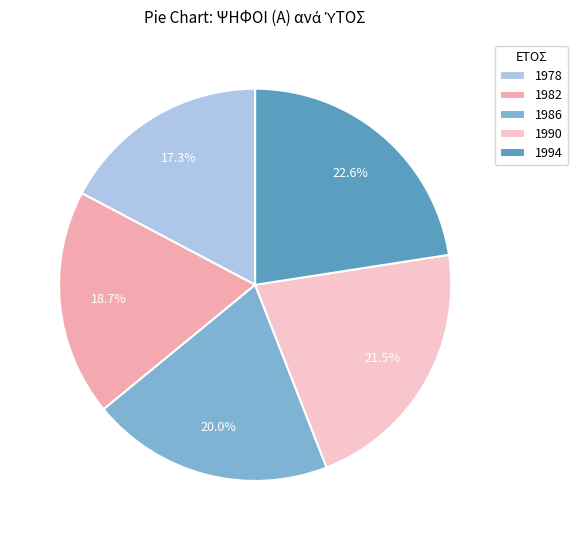

Does 1990 account for over 50% of the chart?

No